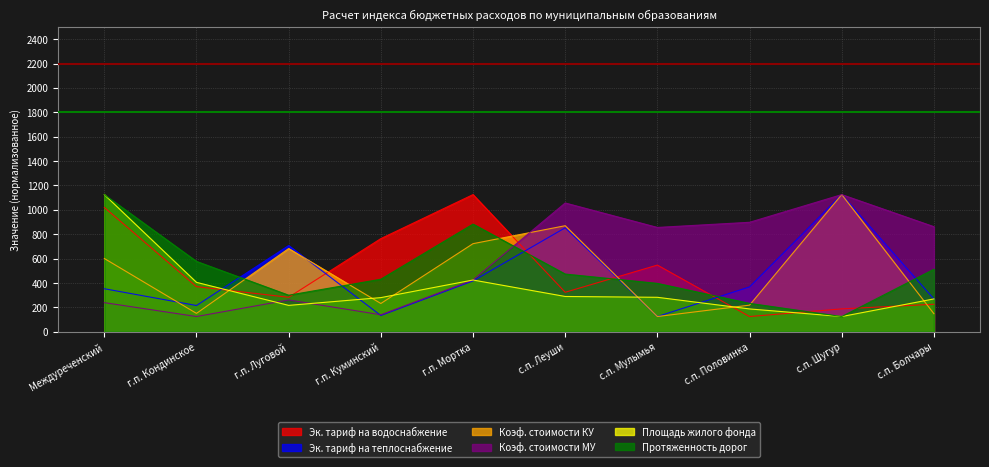

At which label does Протяженность дорог first exceed 473?

Междуреченский